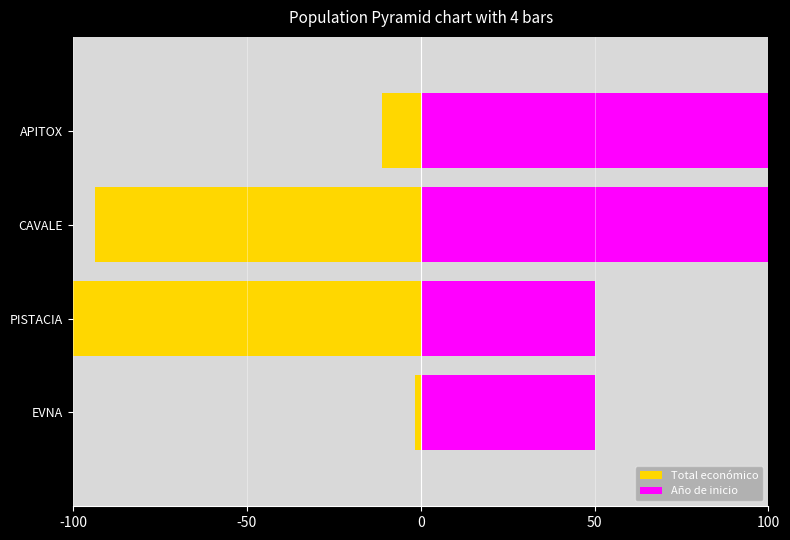

Is it true that Total económico equals -0.9 at EVNA?

False